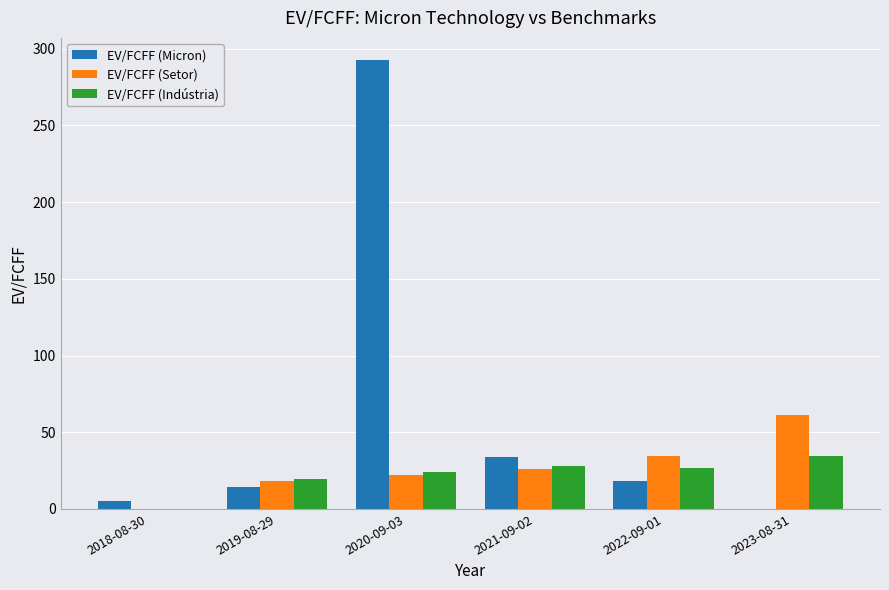

Count the number of data series in this chart.

3